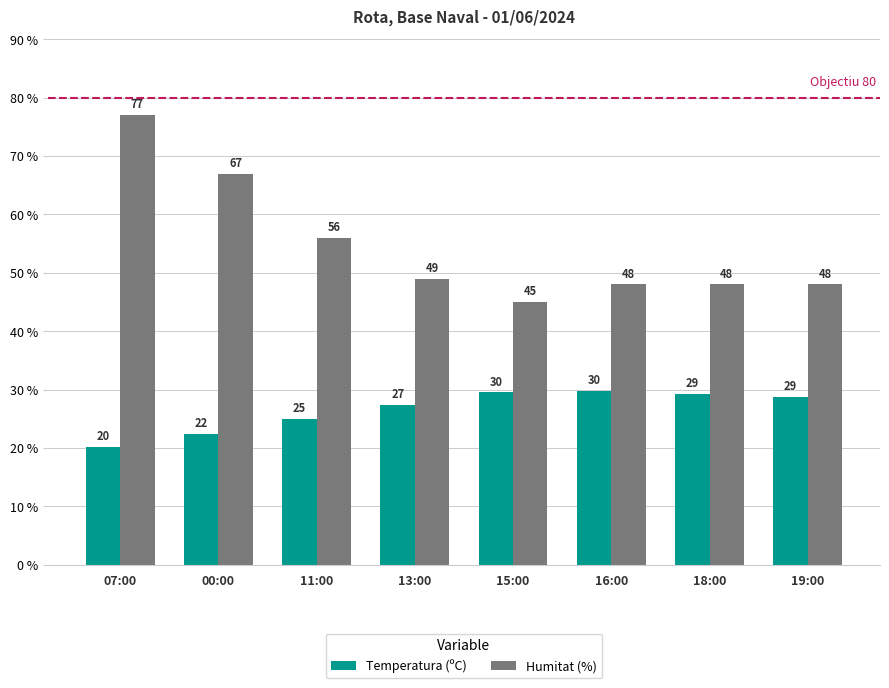

Count the number of data series in this chart.

2